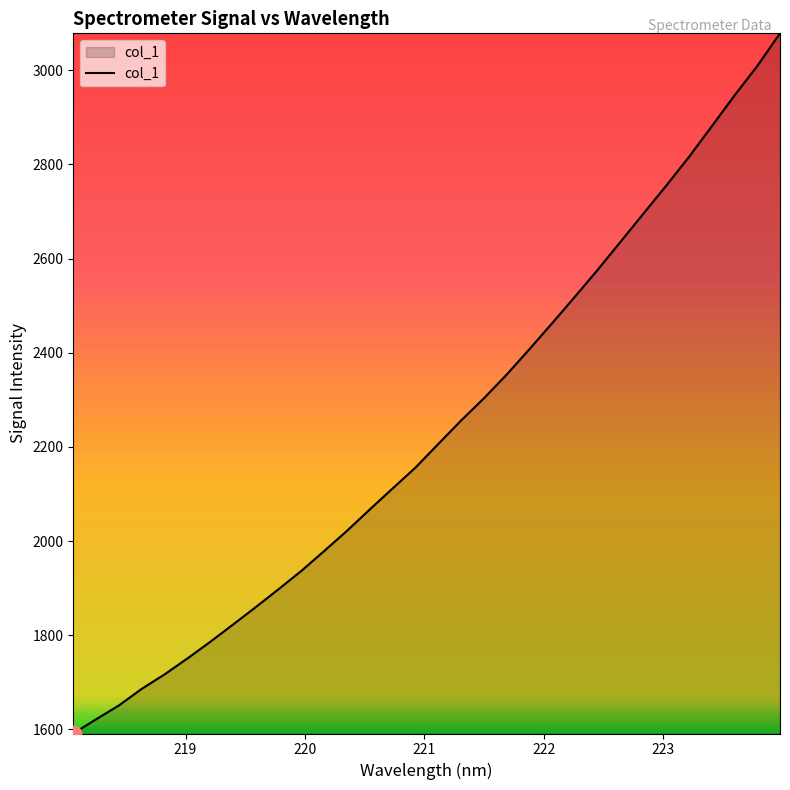

What is the minimum value shown in the chart?

1591.3